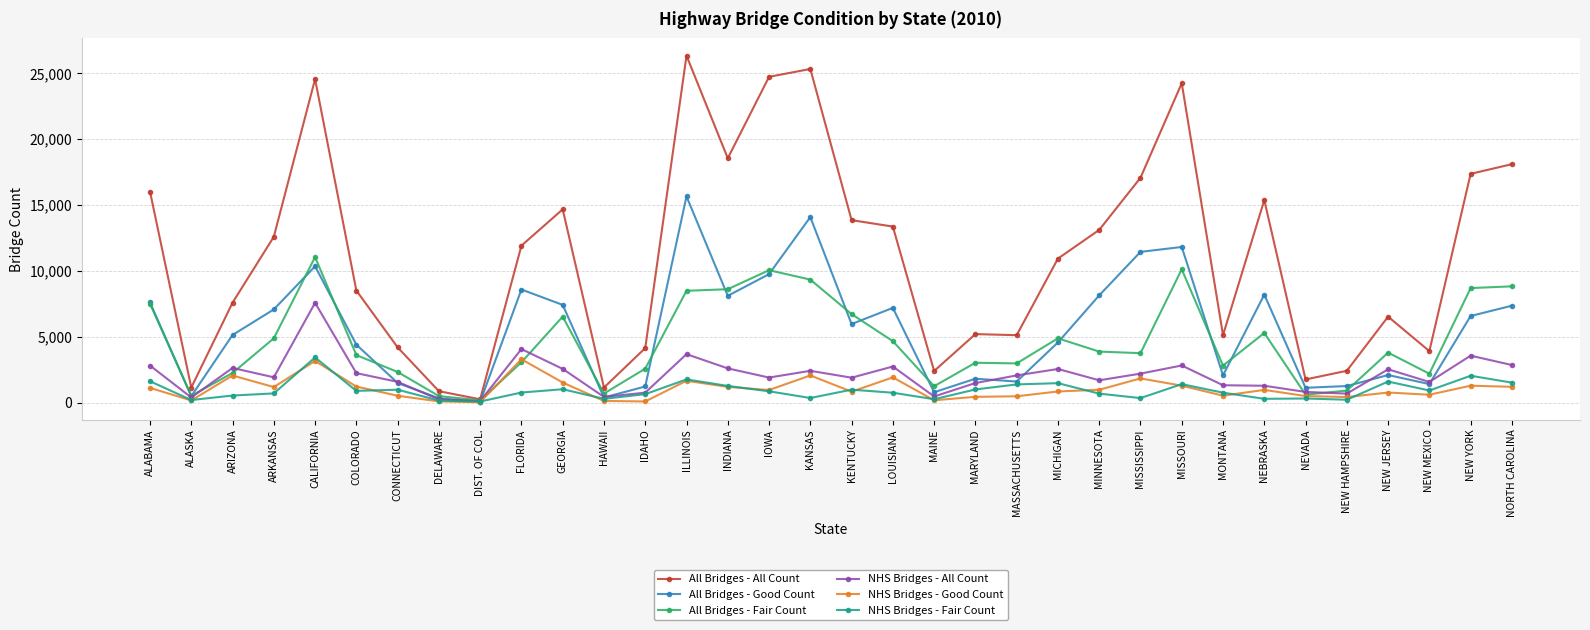

What is the greatest value displayed?

26337